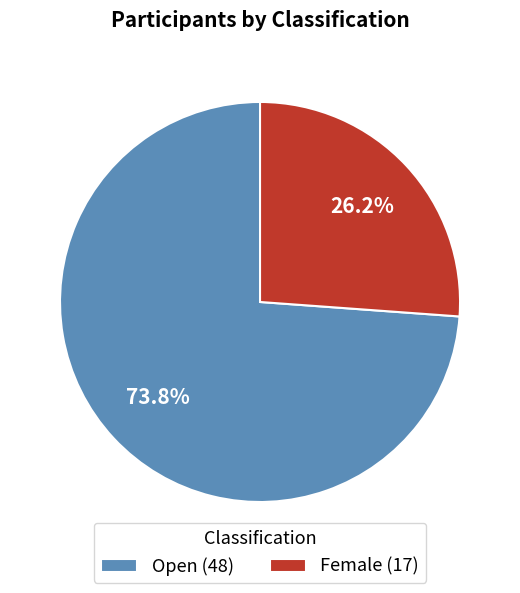

The Female slice represents 26% of the pie. True or false?

True